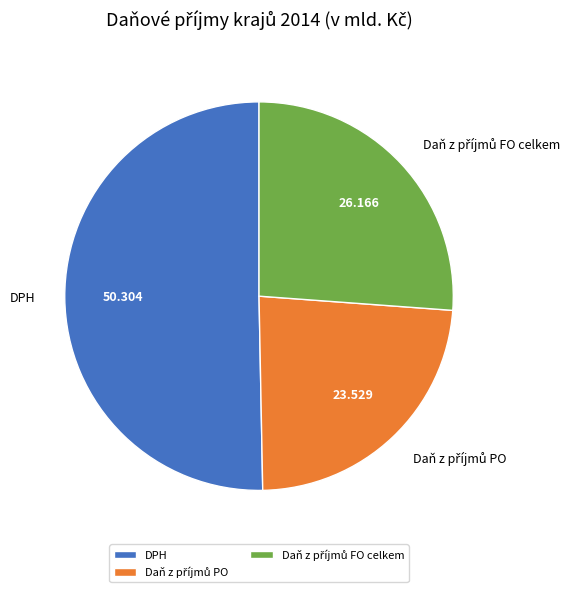

Count the number of slices in the pie.

3